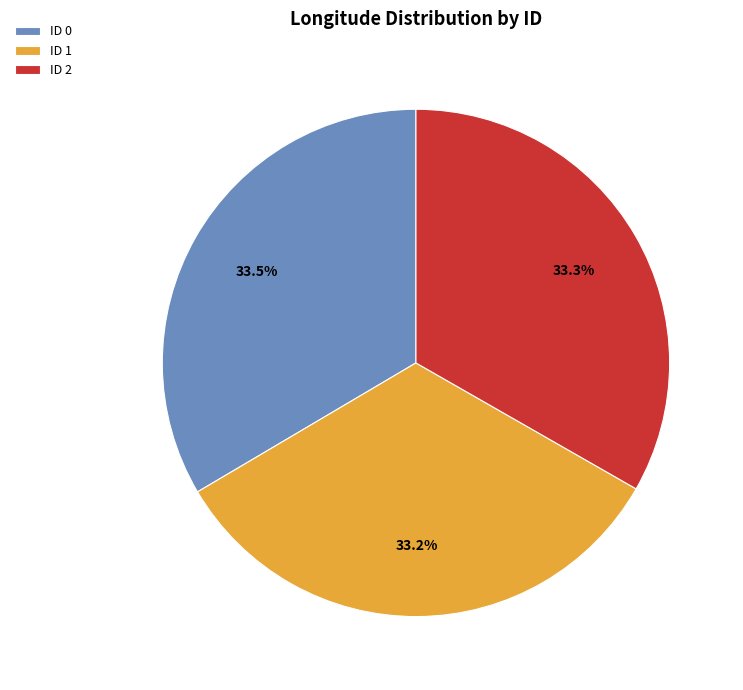

How many segments does this pie chart have?

3